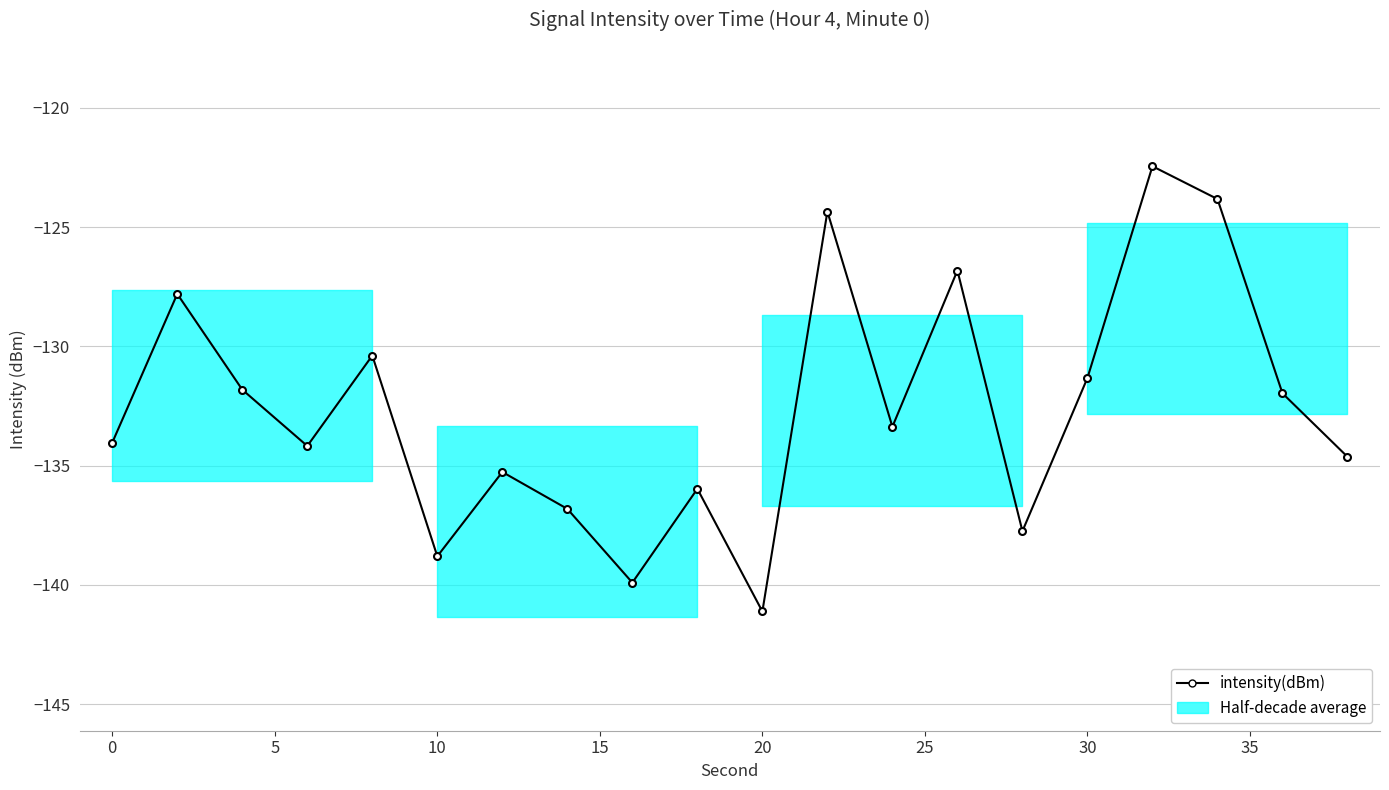

What is the maximum value shown in the chart?

-122.4